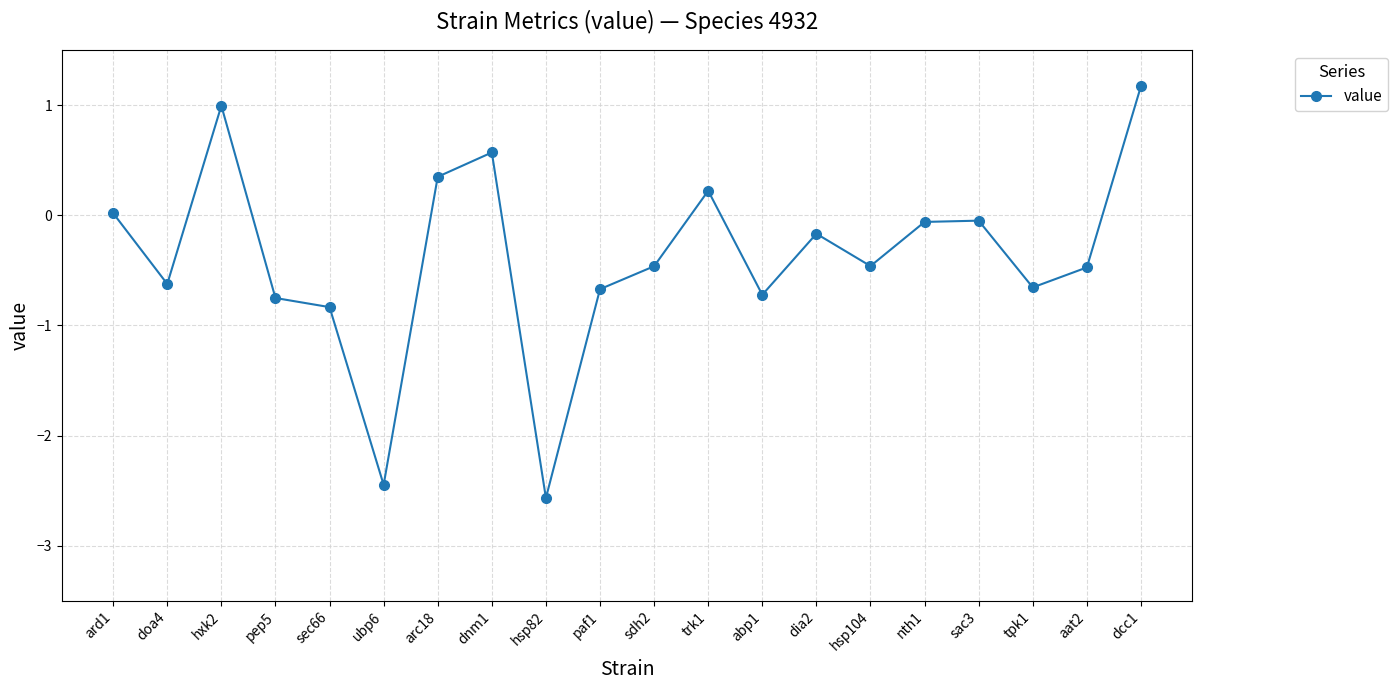

What is the label of the 14th point from the right?

arc18